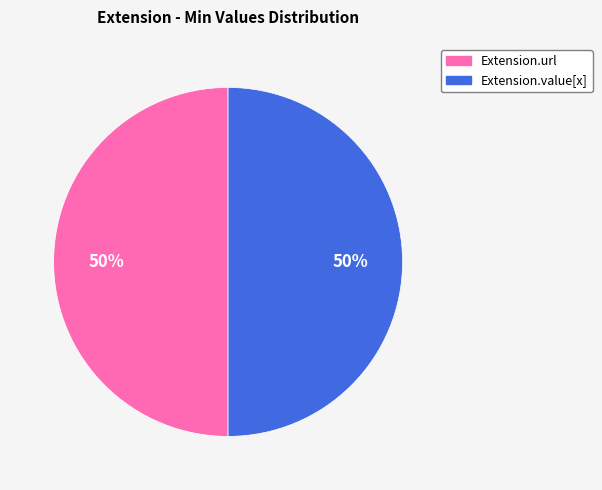

To the nearest percent, what is the average slice percentage?

50%